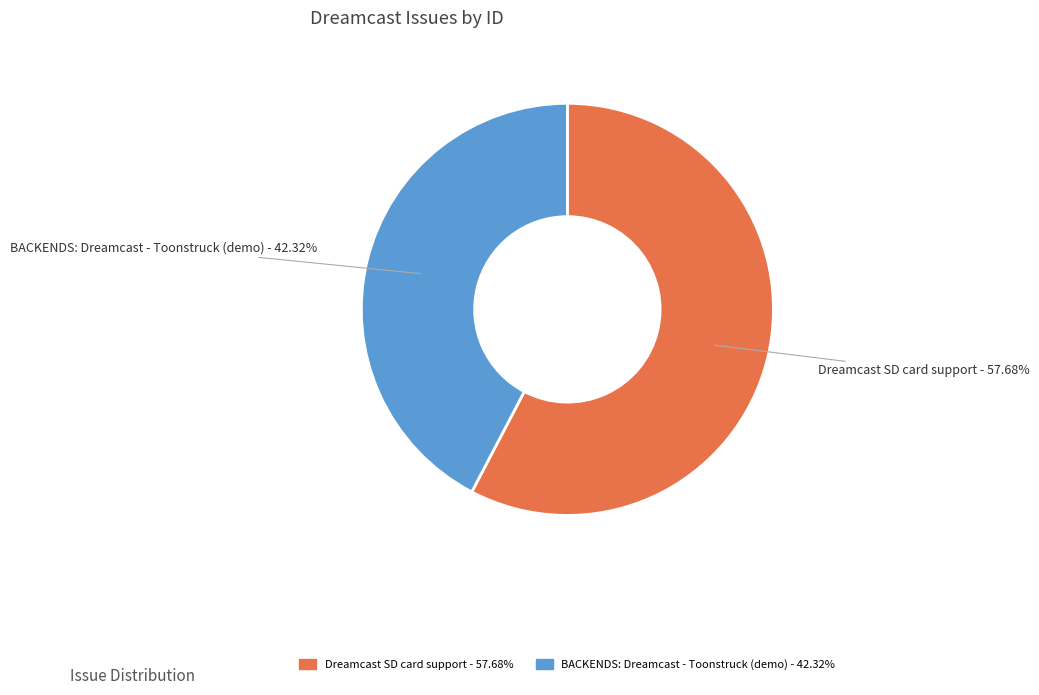

What is the ratio of the value at BACKENDS: Dreamcast - Toonstruck (demo) to the value at Dreamcast SD card support?

0.7